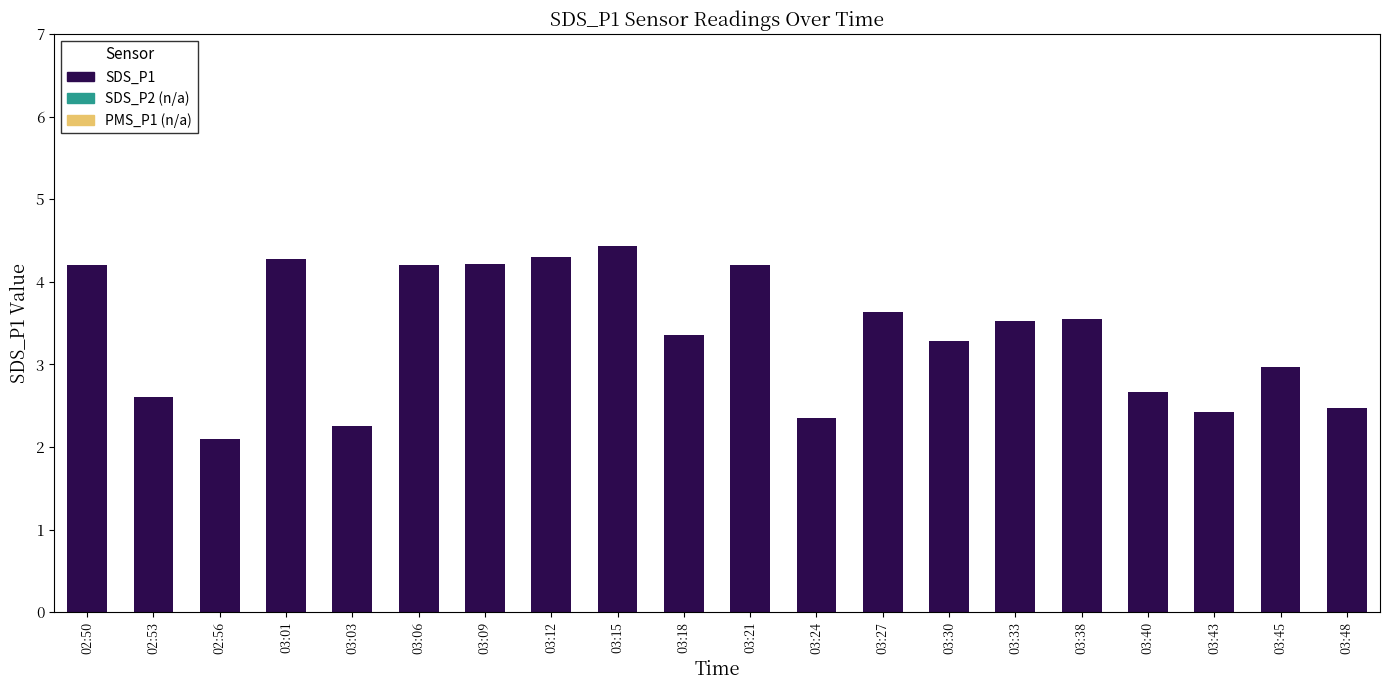

At which category does the chart reach its peak across all series?

03:15